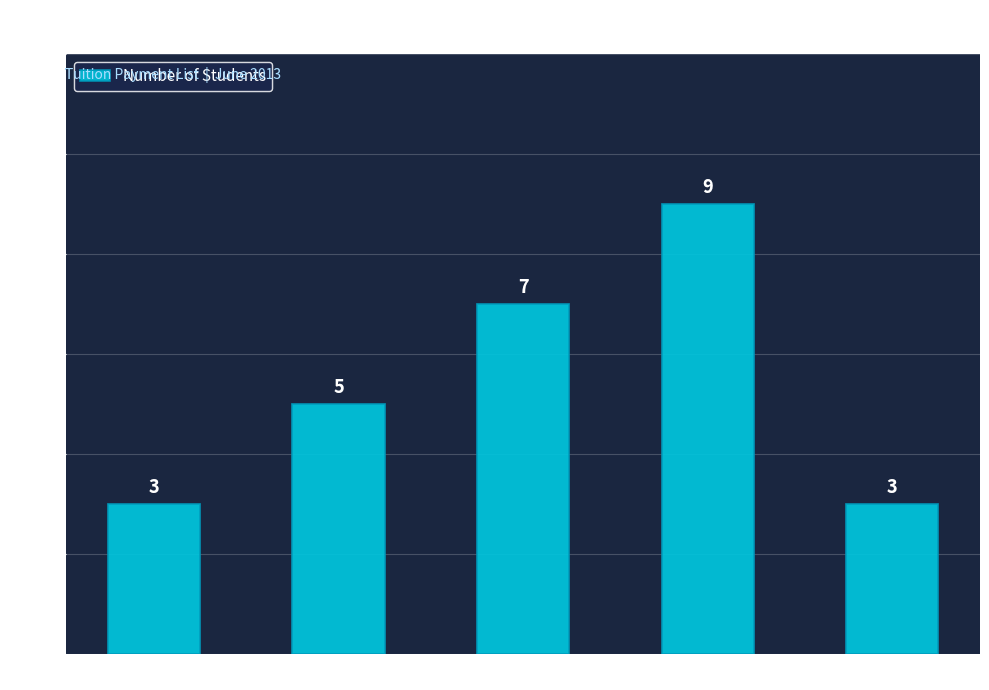

True or false: the data shows 4 at 07-06-2013.

False